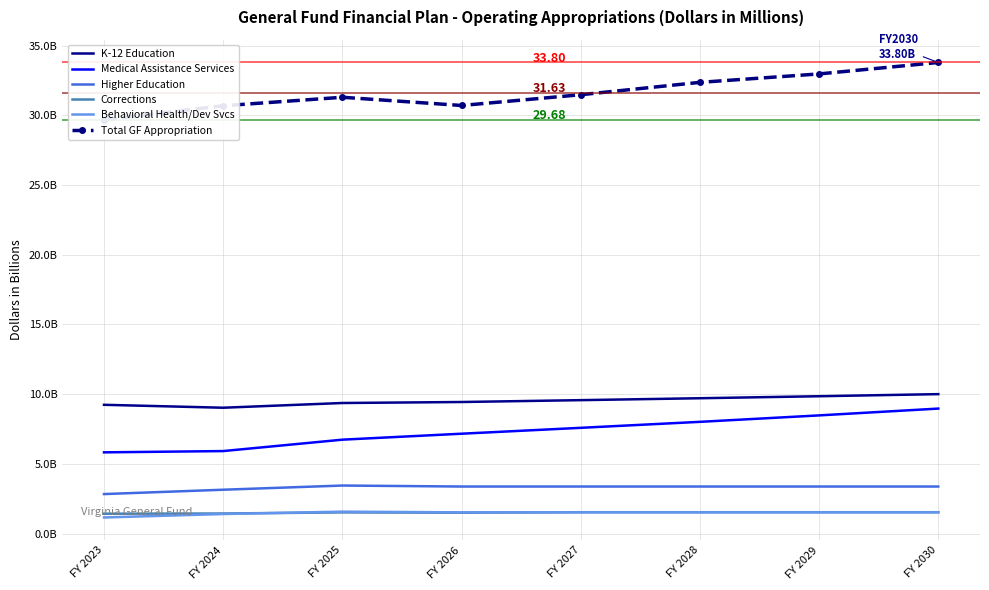

Where is the first local minimum for Corrections?

FY 2026